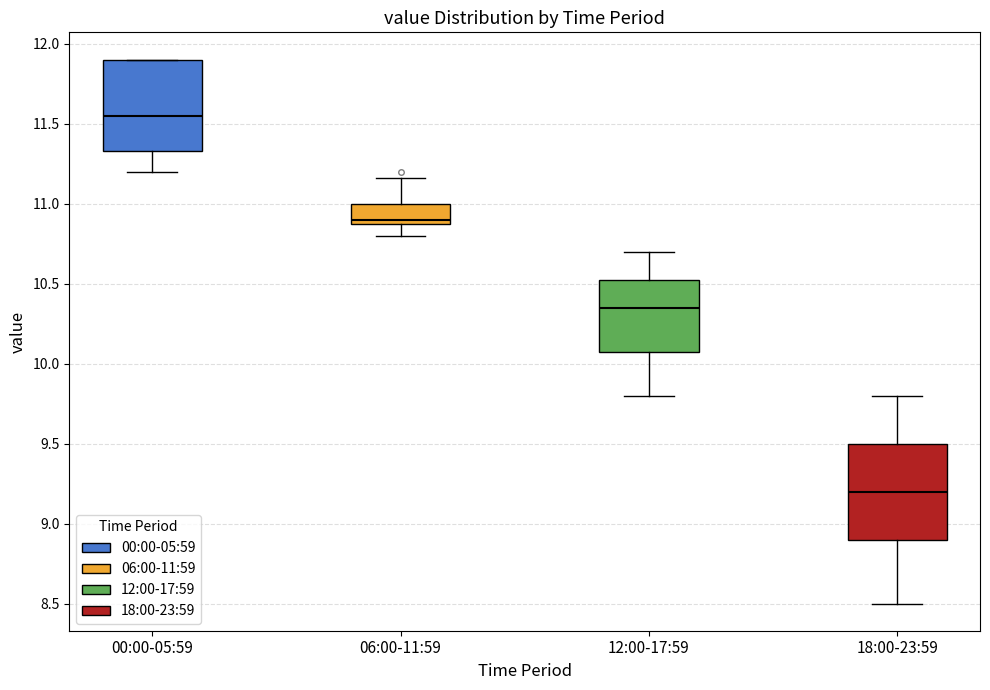

Reading left to right, read every box against the y-axis: the position of its median line, the range the box covers, and the ends of its whiskers. The values are not printed on the chart, so give them approximately, as read against the axis.

00:00-05:59: median 11.55, box 11.35 to 11.90, whiskers 11.20 to 11.90
06:00-11:59: median 10.90 (just above the box's lower edge), box 10.90 to 11.00, whiskers 10.80 to 11.15
12:00-17:59: median 10.35, box 10.10 to 10.55, whiskers 9.80 to 10.70
18:00-23:59: median 9.20, box 8.90 to 9.50, whiskers 8.50 to 9.80